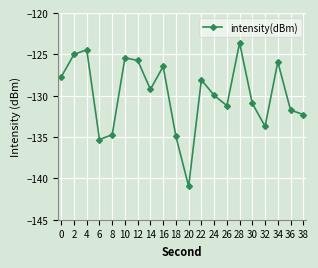

Is this an area chart (filled region under the line)?

No